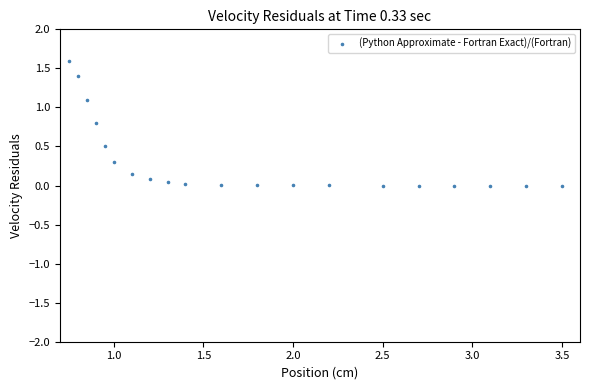

What is the range of X values (max minus min)?

2.8